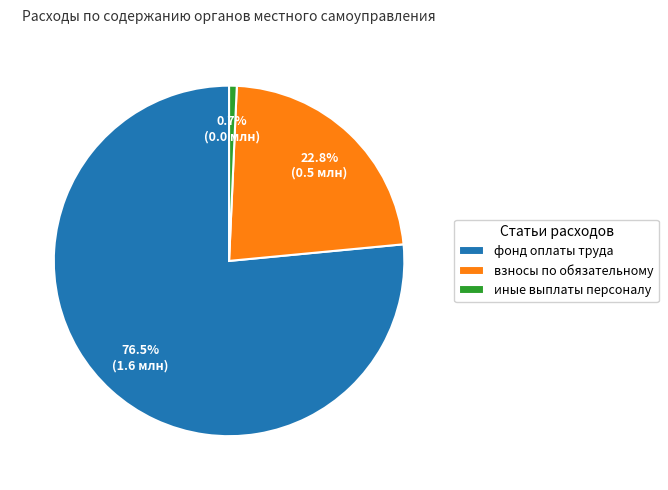

Which category has the biggest portion of the pie?

фонд оплаты труда